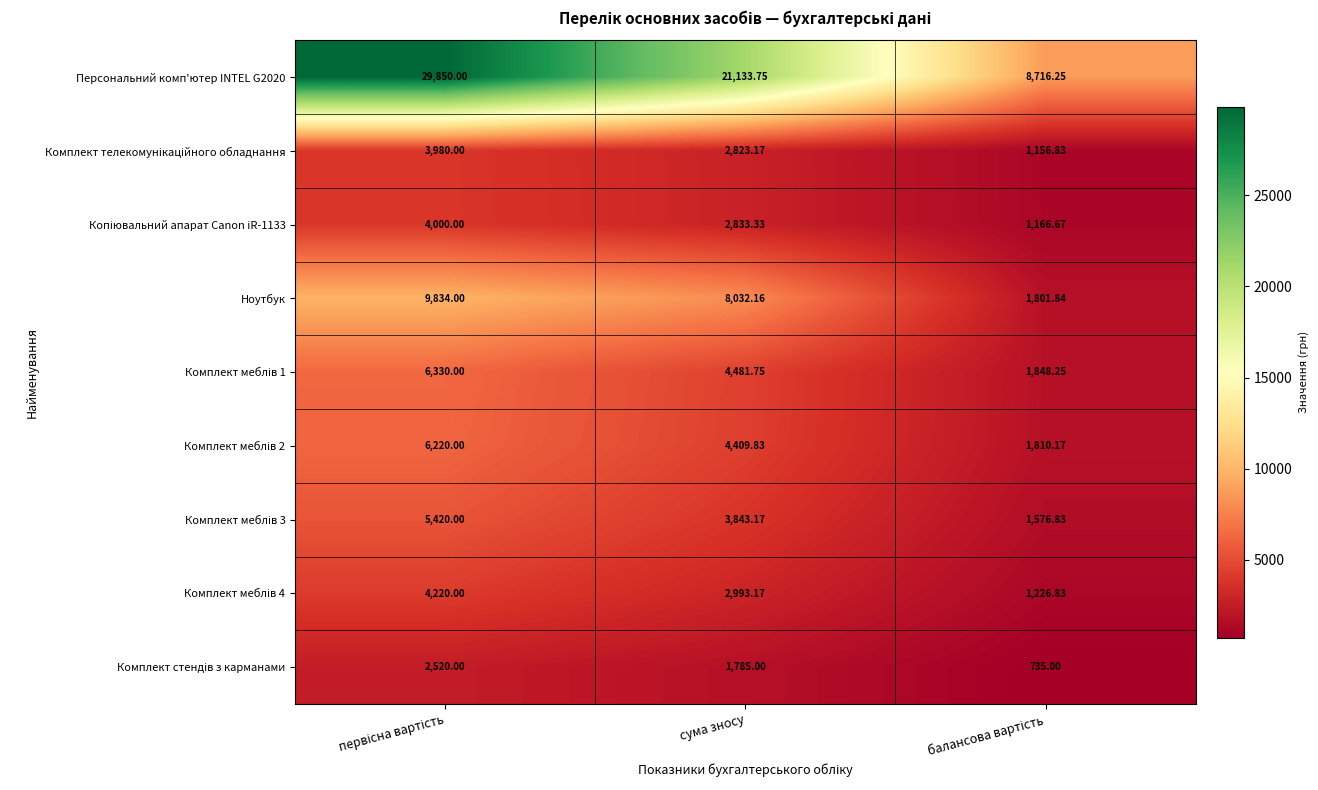

How many categories are shown in the chart?

3